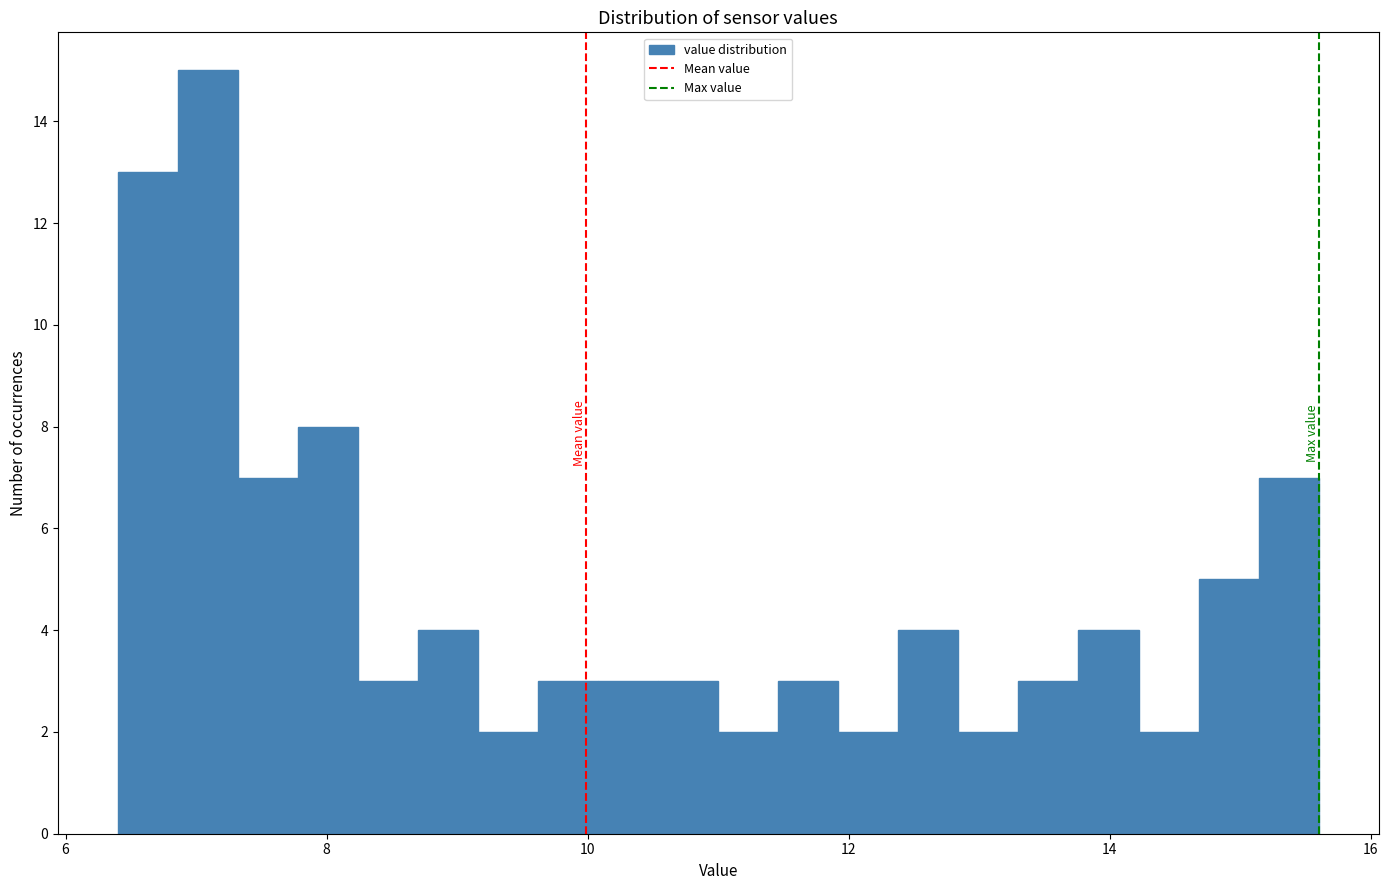

Read against the x-axis, roughly where is the centre of the tallest bar?

7.0